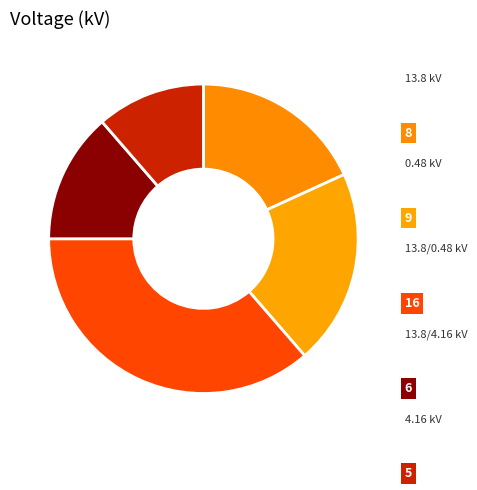

Count the number of slices in the pie.

5